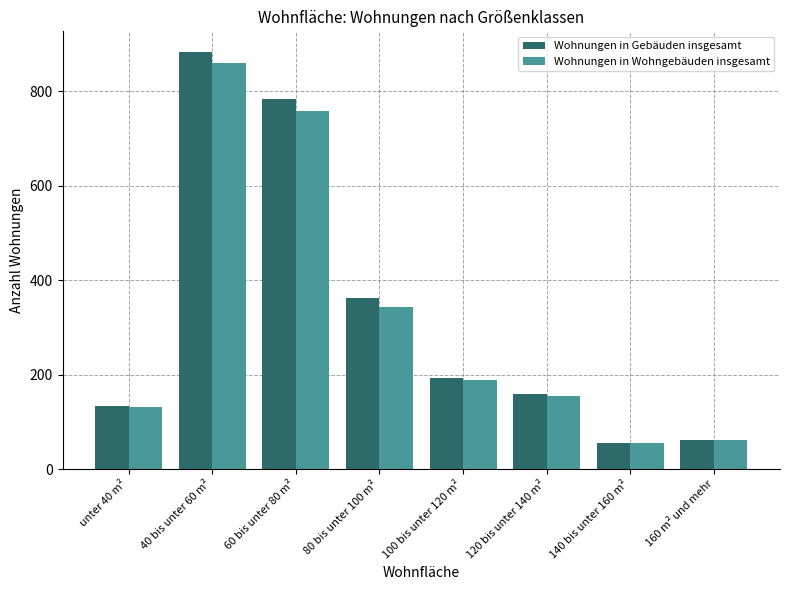

Between unter 40 m² and 40 bis unter 60 m², which series saw the biggest shift?

Wohnungen in Gebäuden insgesamt